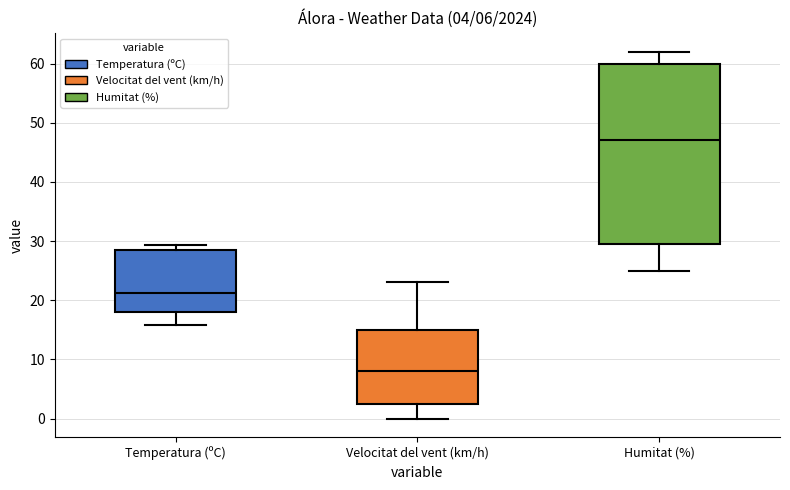

Which box's median line is the lowest?

Velocitat del vent (km/h)